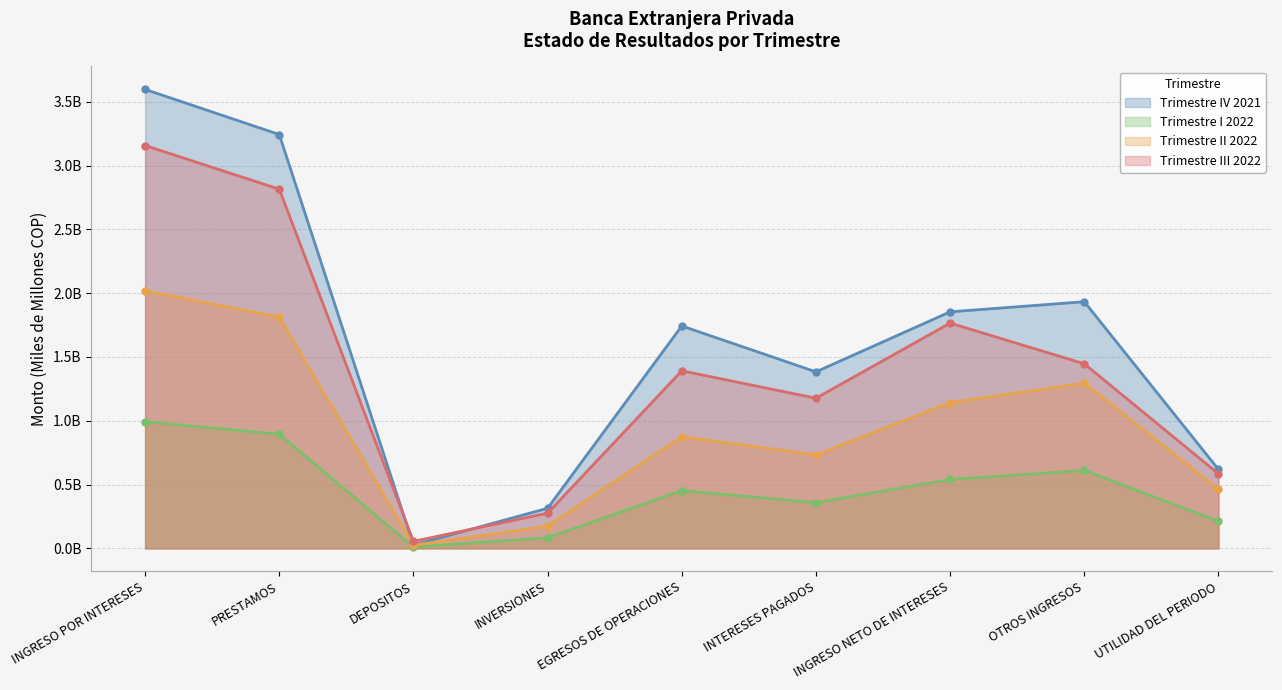

Does the chart display data point markers on the line(s)?

Yes